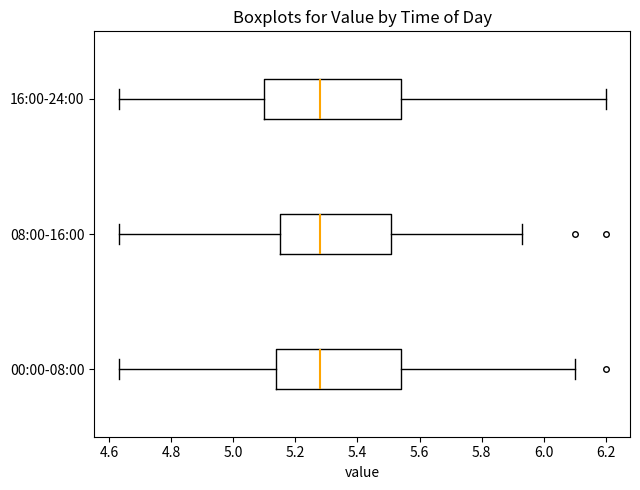

Reading bottom to top, transcribe this box plot: for each box, give where its median line is, the range the box spans, and where its two whiskers end, as read against the x-axis. The values are not printed on the chart, so give them approximately, as read against the axis.

00:00-08:00: median 5.28, box 5.14 to 5.54, whiskers 4.64 to 6.10
08:00-16:00: median 5.28, box 5.16 to 5.50, whiskers 4.64 to 5.94
16:00-24:00: median 5.28, box 5.10 to 5.54, whiskers 4.64 to 6.20